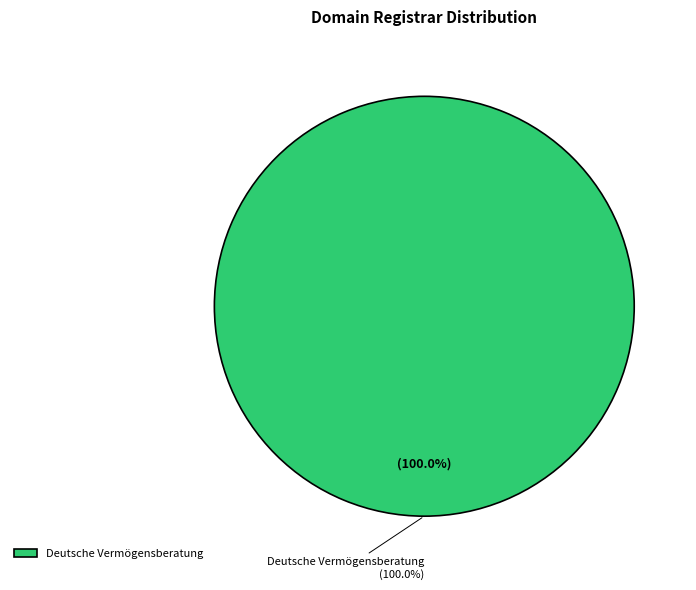

Count the number of slices in the pie.

4